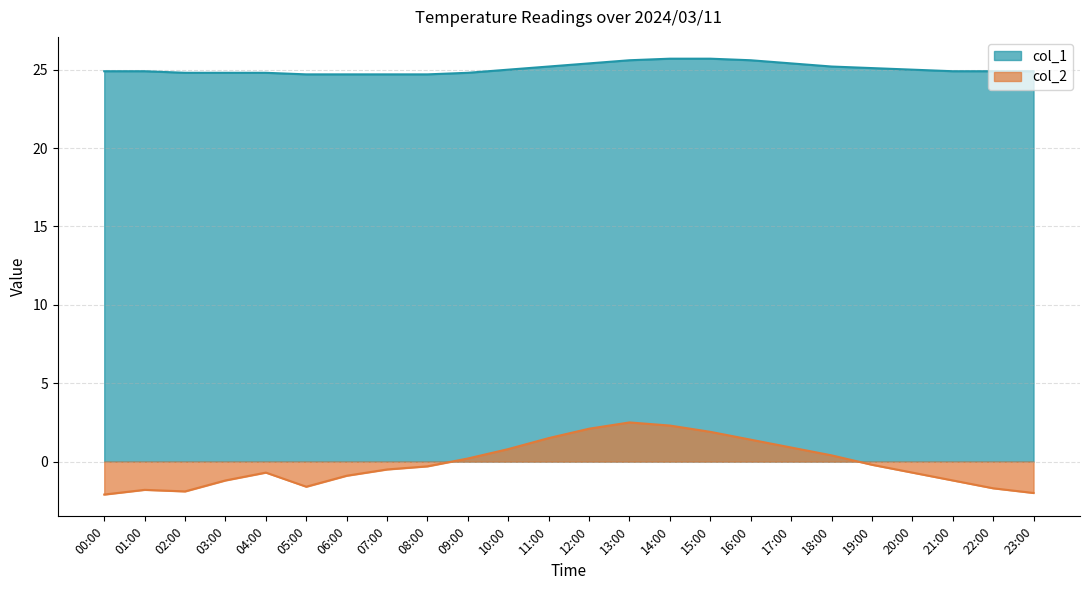

Is it true that col_1 equals 42.9 at 03:00?

False